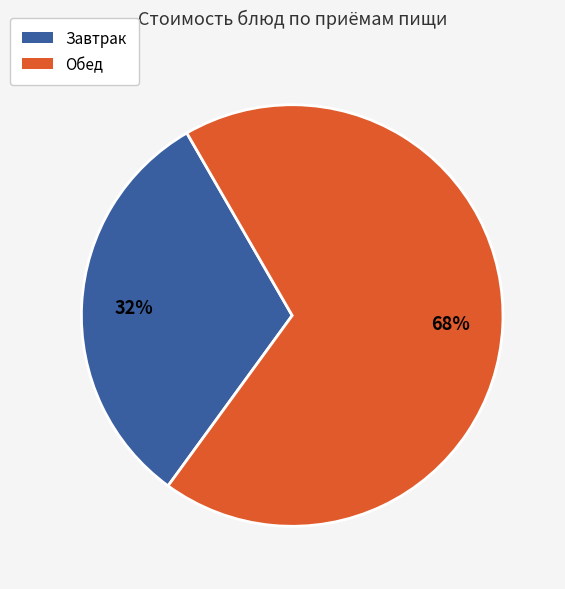

To the nearest percent, what is the average slice percentage?

50%